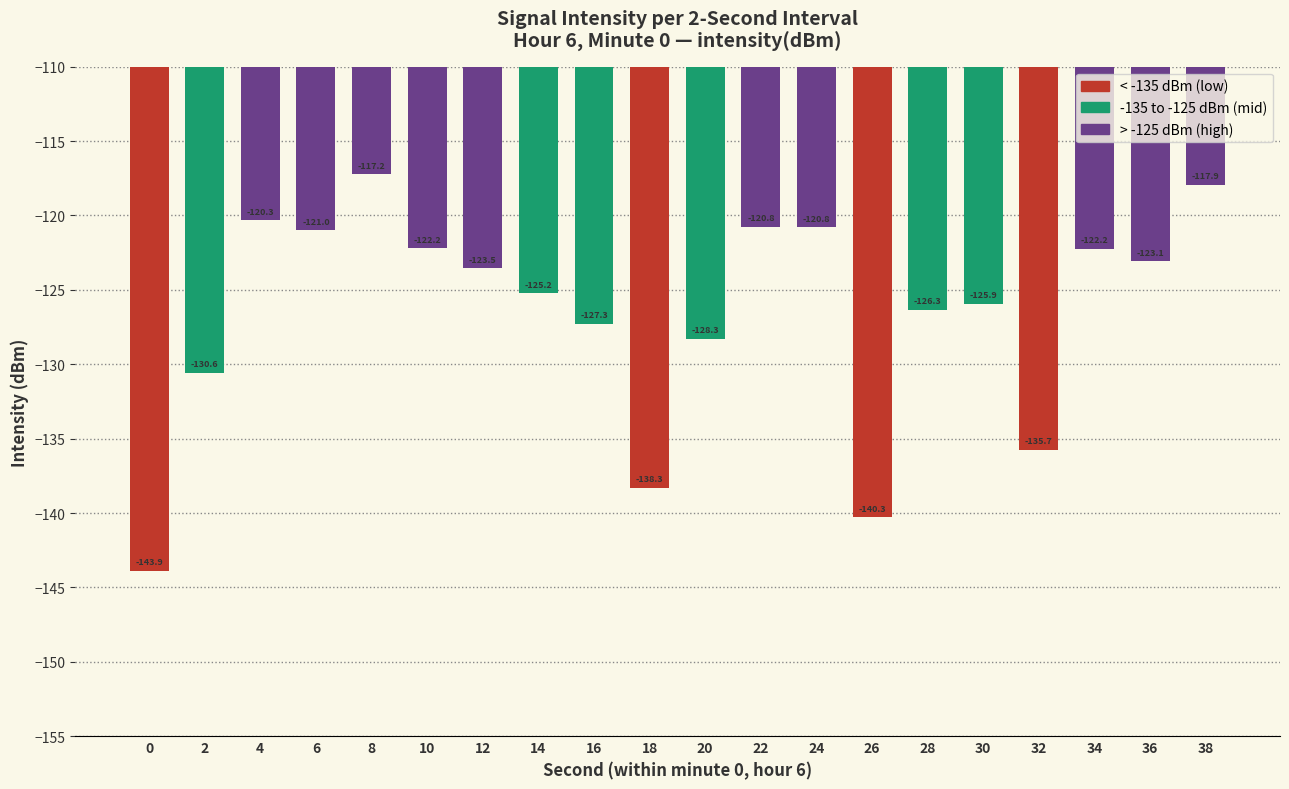

What is the sum of the values at 28 and 26?

-266.6